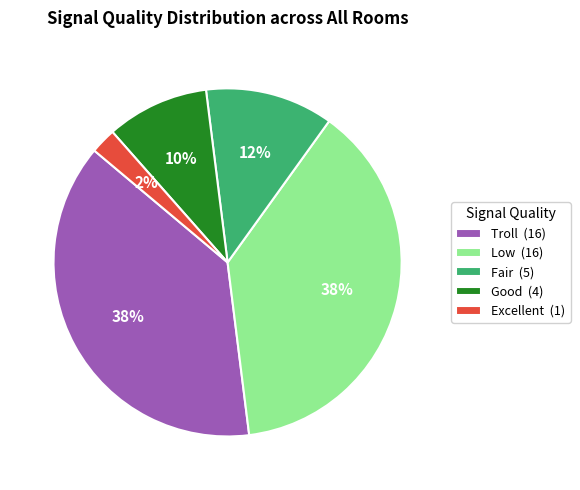

Does Good account for over 50% of the chart?

No